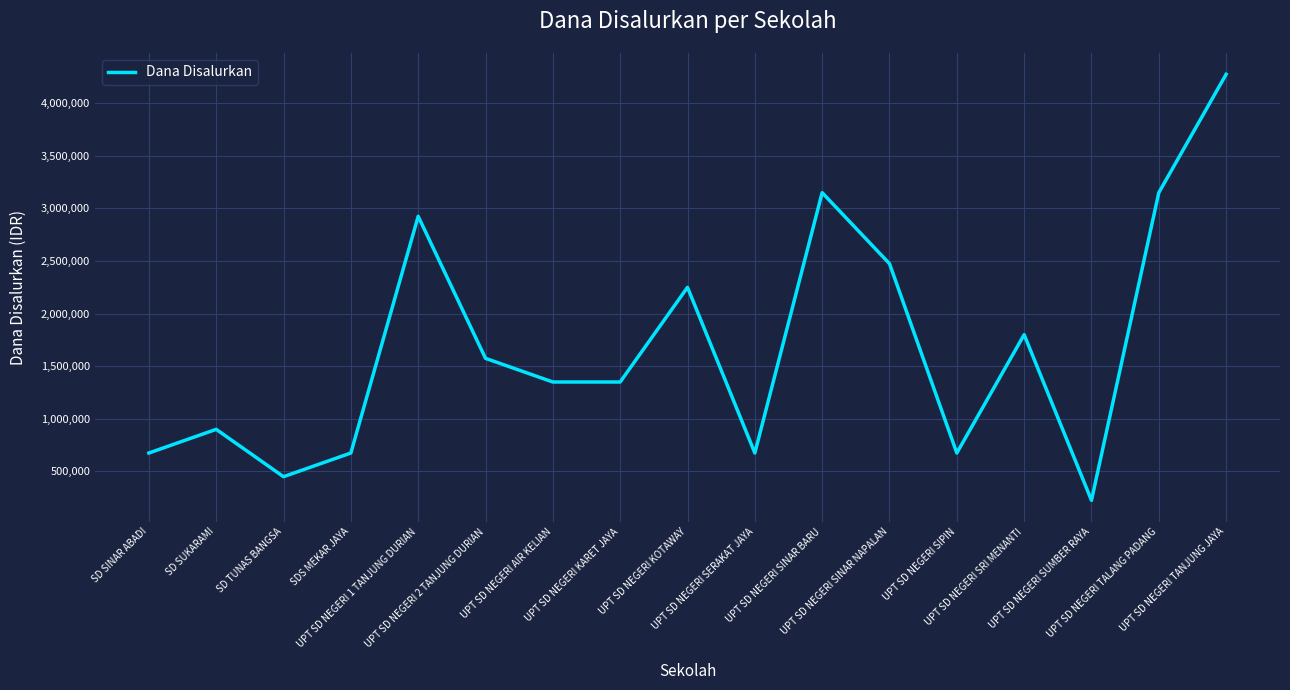

Where does the data first go above 1350000?

UPT SD NEGERI 1 TANJUNG DURIAN